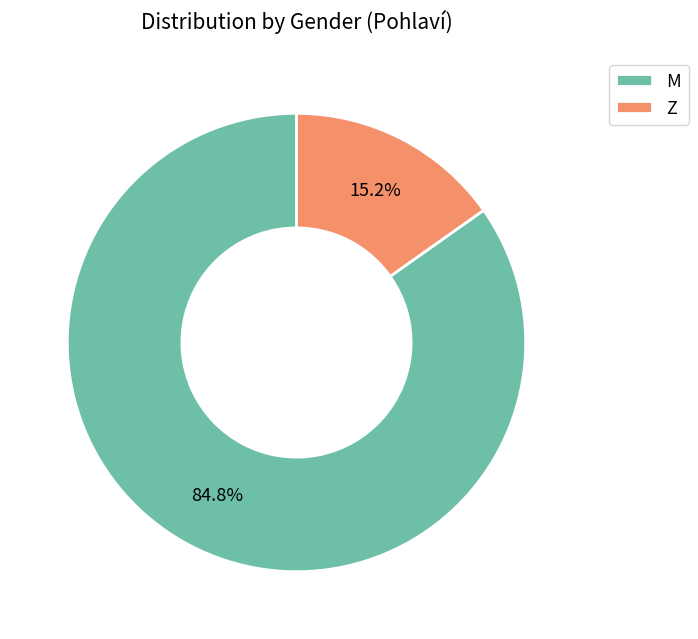

To the nearest percent, what is the difference between the largest and smallest slice percentages?

70%